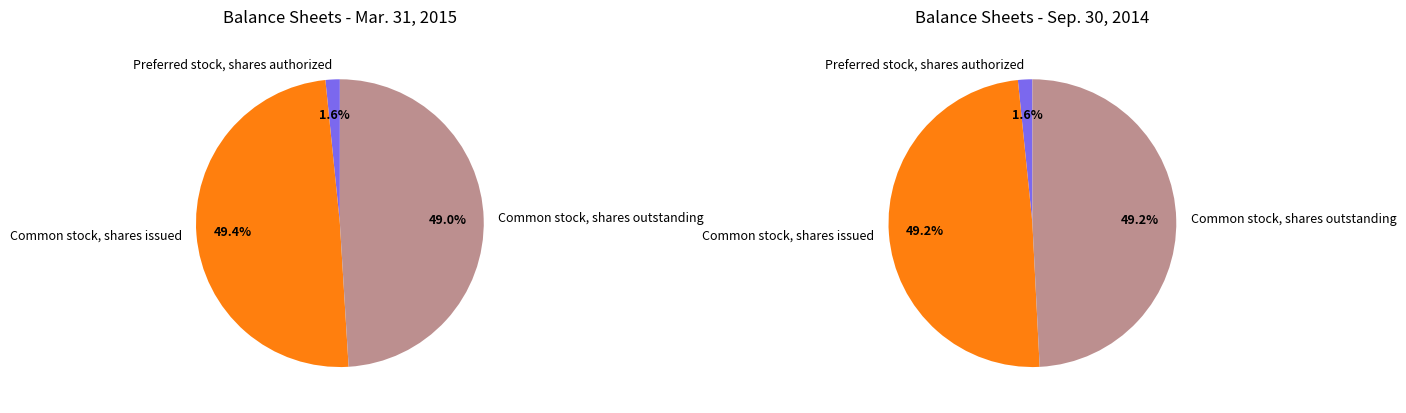

Which category has the smallest portion of the pie?

Preferred stock, shares authorized